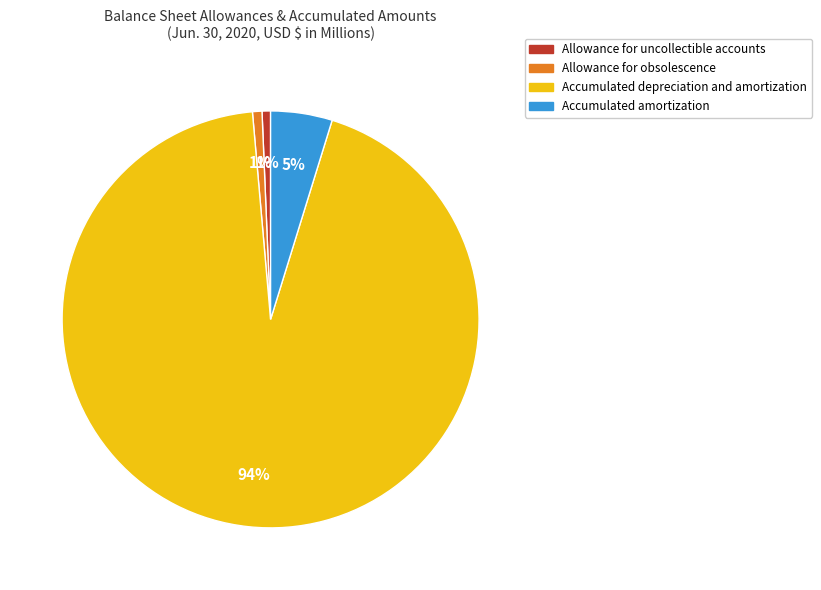

Is the sum of Allowance for obsolescence and Allowance for uncollectible accounts greater than half?

No